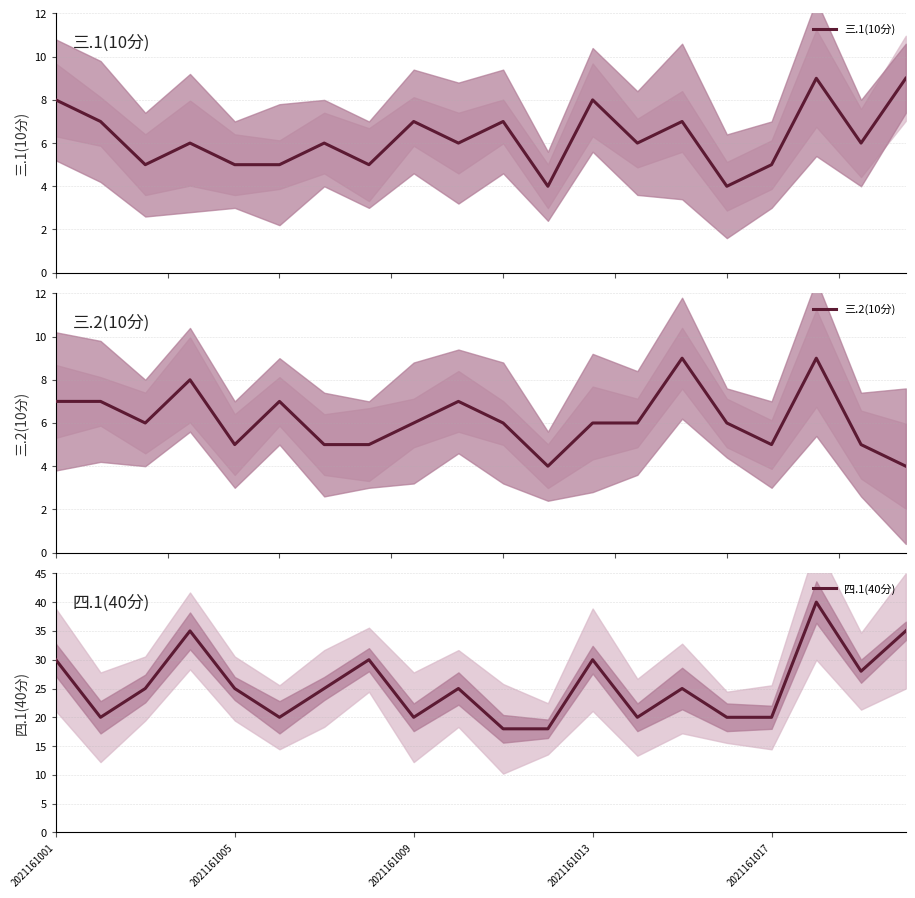

What are all the series names shown in the legend?

三.1(10分), 三.2(10分), 四.1(40分)